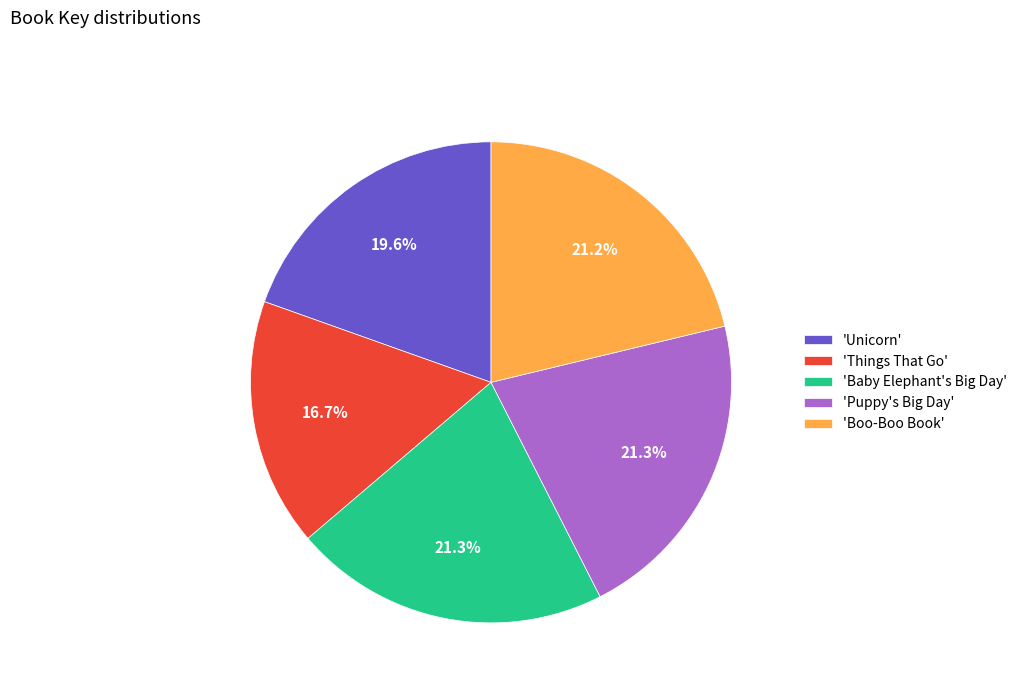

Approximately how many times larger is the value at 'Boo-Boo Book' compared to 'Puppy's Big Day'?

1.0